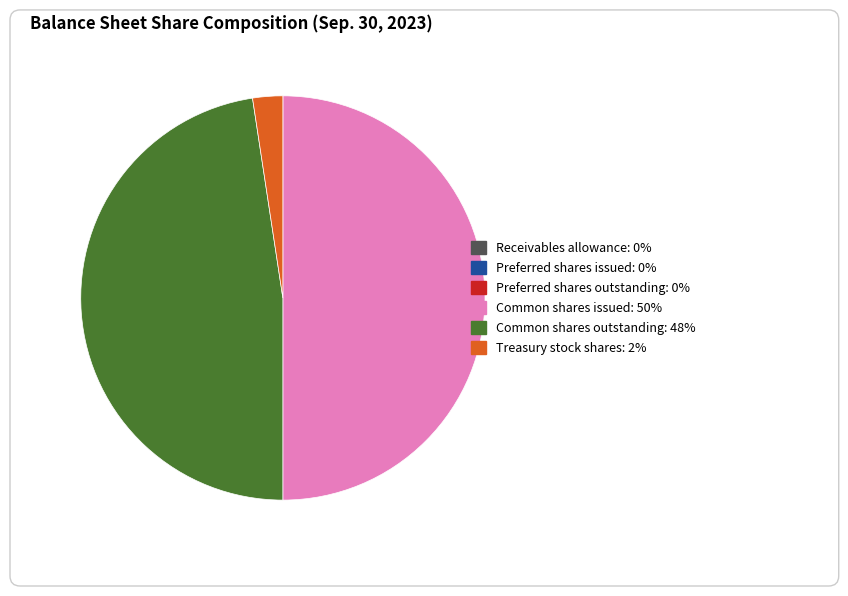

Does Treasury stock shares account for over 50% of the chart?

No